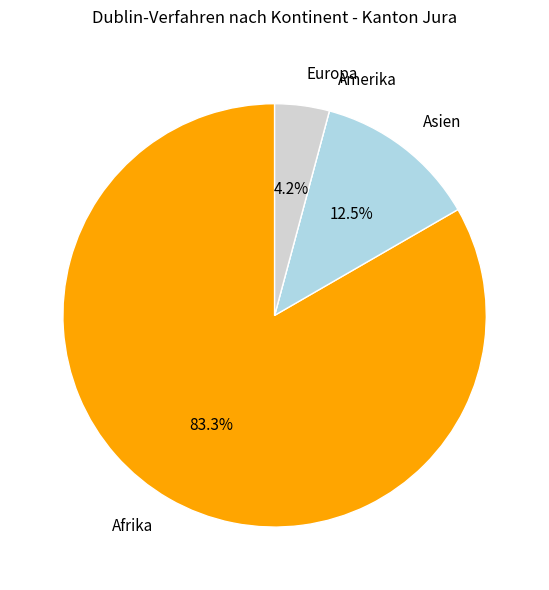

Does any single category account for the majority?

Yes